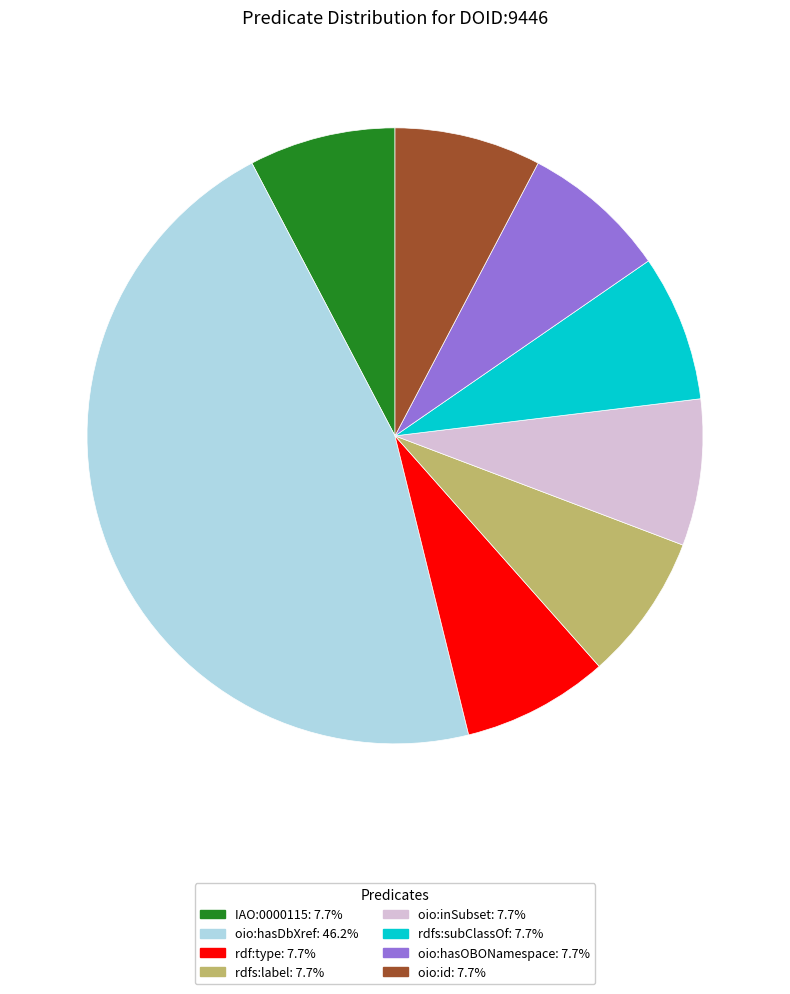

The oio:hasDbXref slice represents 35% of the pie. True or false?

False